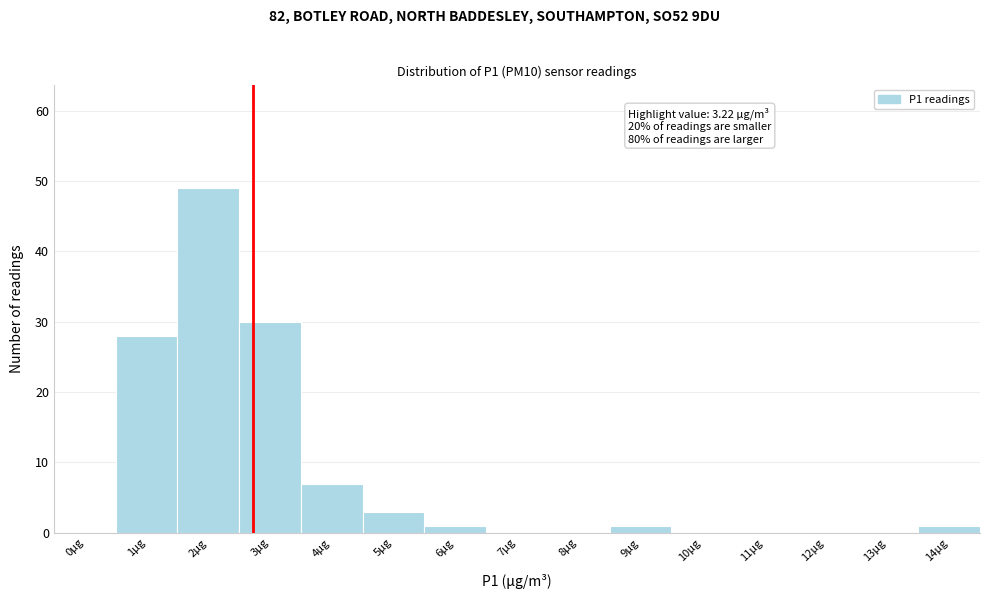

Reading left to right, transcribe all the data shown in this chart.

0μg=0	1μg=28	2μg=49	3μg=30	4μg=7	5μg=3	6μg=1	7μg=0	8μg=0	9μg=1	10μg=0	11μg=0	12μg=0	13μg=0	14μg=1